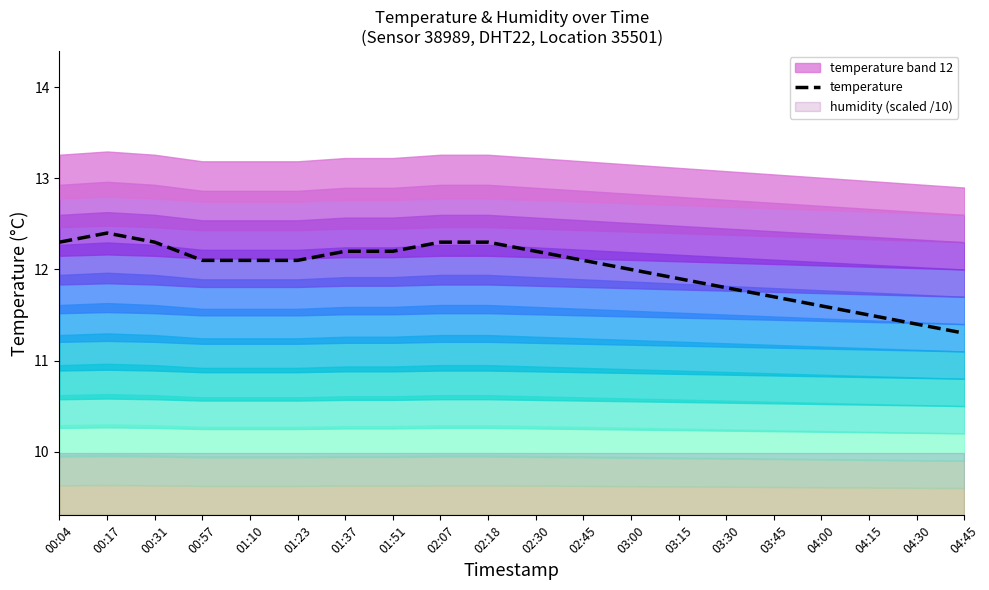

The value at 04:15 is 11.5. True or false?

True